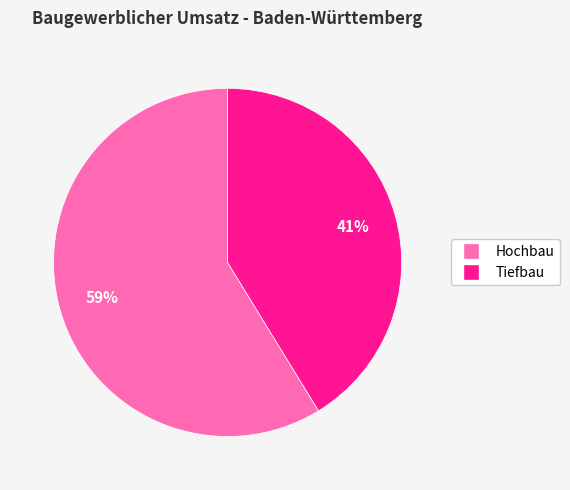

Does any single category account for the majority?

Yes